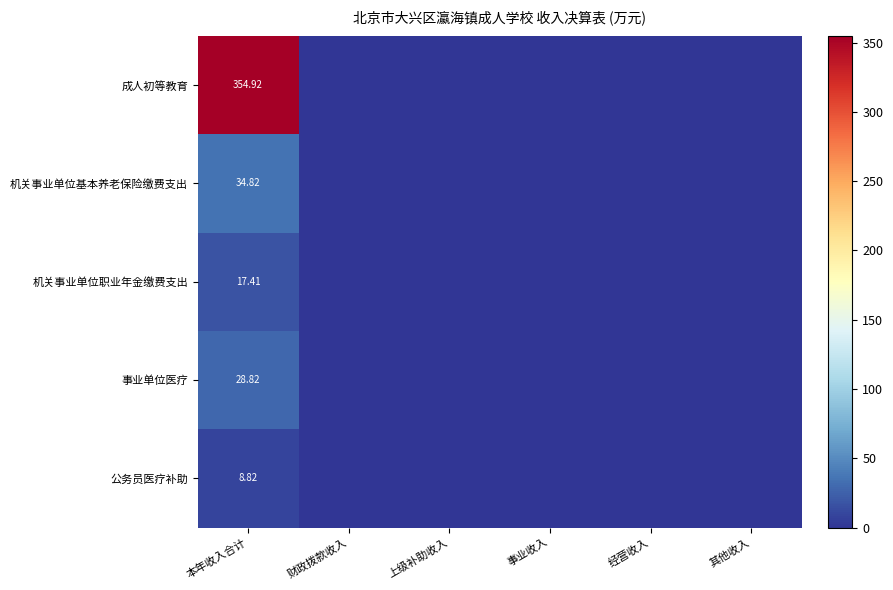

What is the sum of the 机关事业单位基本养老保险缴费支出 values at 事业收入 and 本年收入合计?

34.8